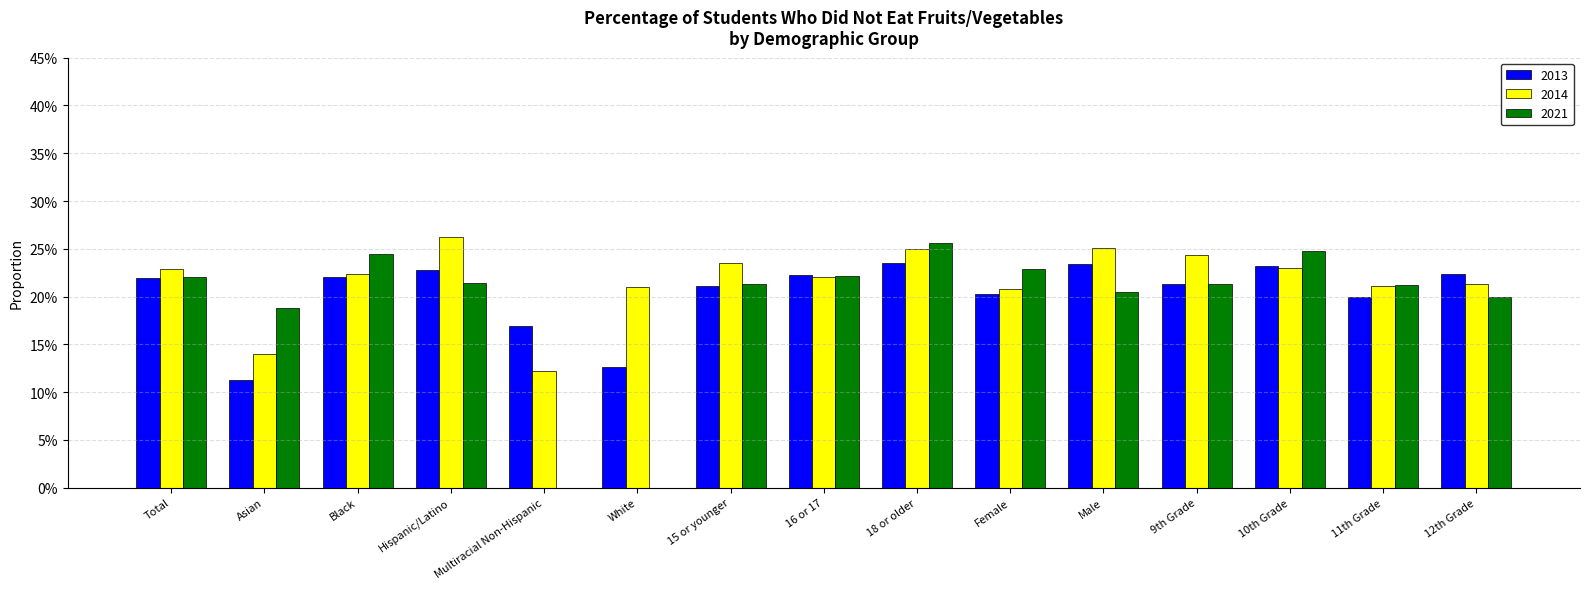

What position from the right is 16 or 17?

8